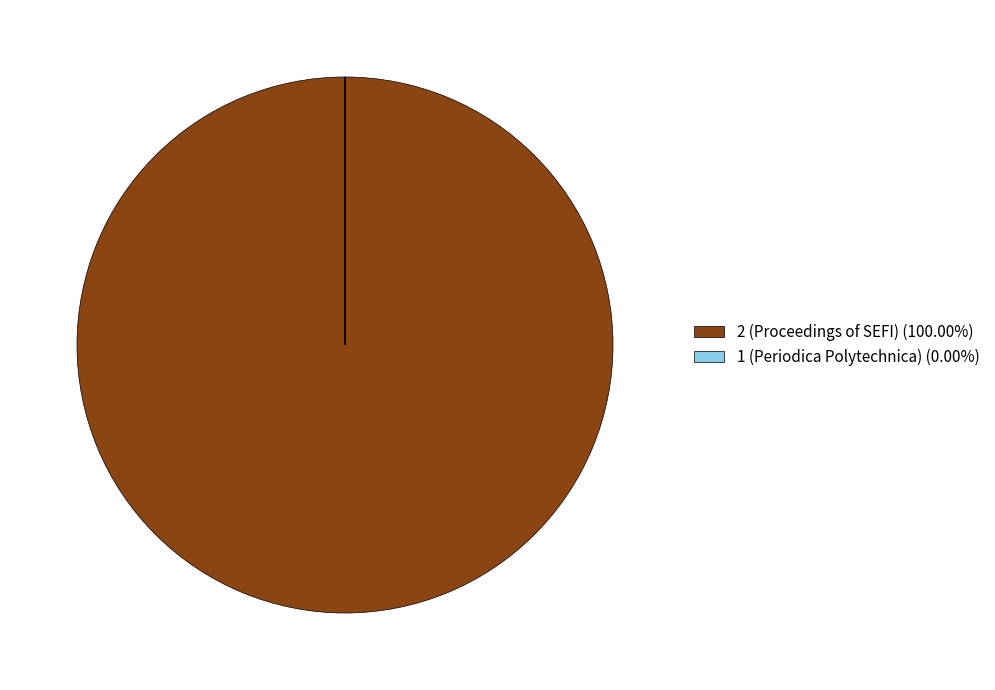

Is there a majority slice in this chart?

Yes